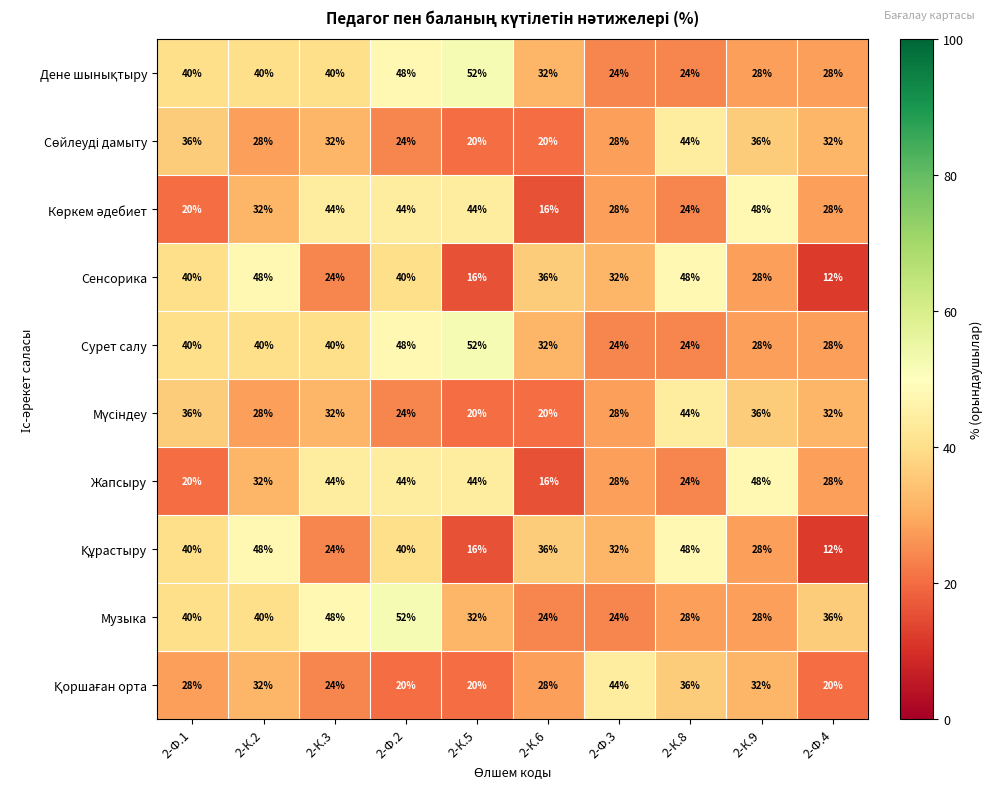

Count the number of data series in this chart.

10